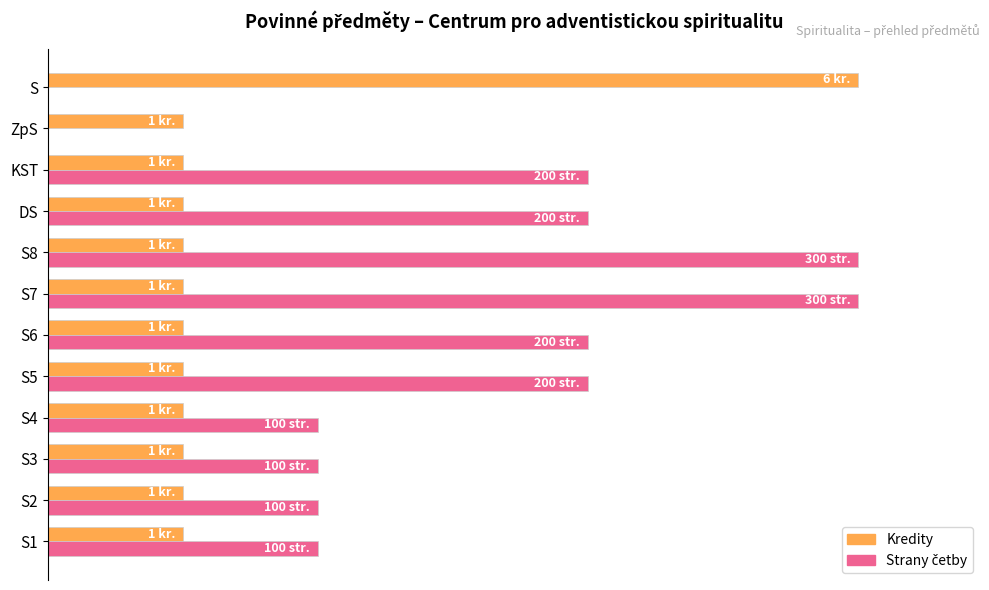

The value of Strany četby (norm. %) at S6 is 112.5. True or false?

False